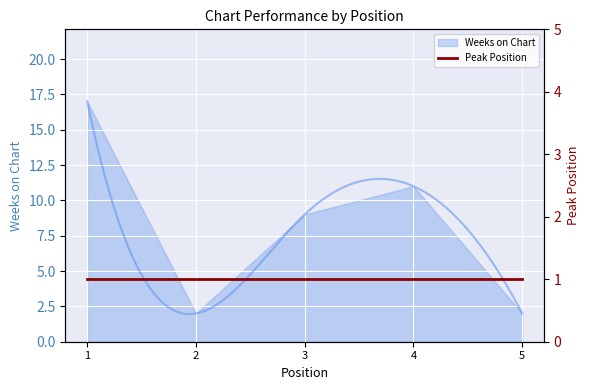

Approximately how many times larger is the value at 2 compared to 4?

0.2